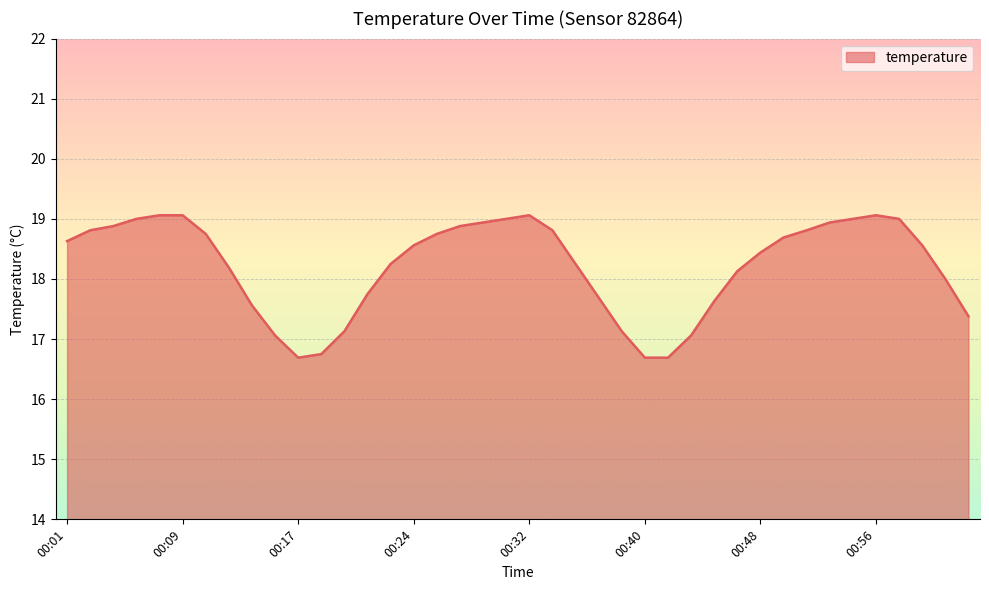

What is the greatest value displayed?

19.1